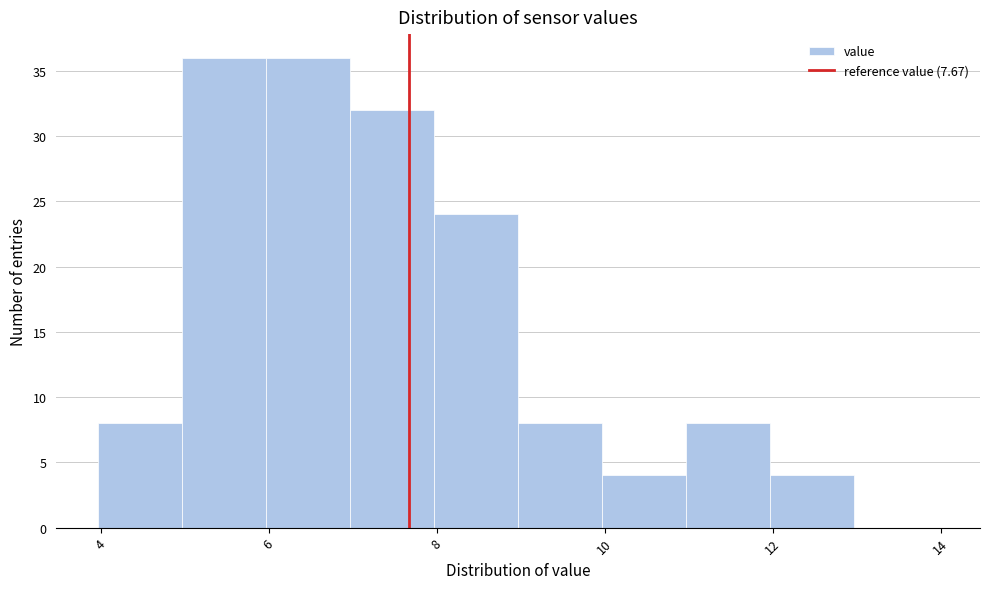

Reading left to right, transcribe this chart: for each bar, give the range it covers on the x-axis and its height. Neither the bar edges nor the heights are printed on the chart, so give them approximately, as read against the axes.

4 to 5: 8
5 to 6: 36
6 to 7: 36
7 to 8: 32
8 to 9: 24
9 to 10: 8
10 to 11: 4
11 to 12: 8
12 to 13: 4
13 to 14: 0